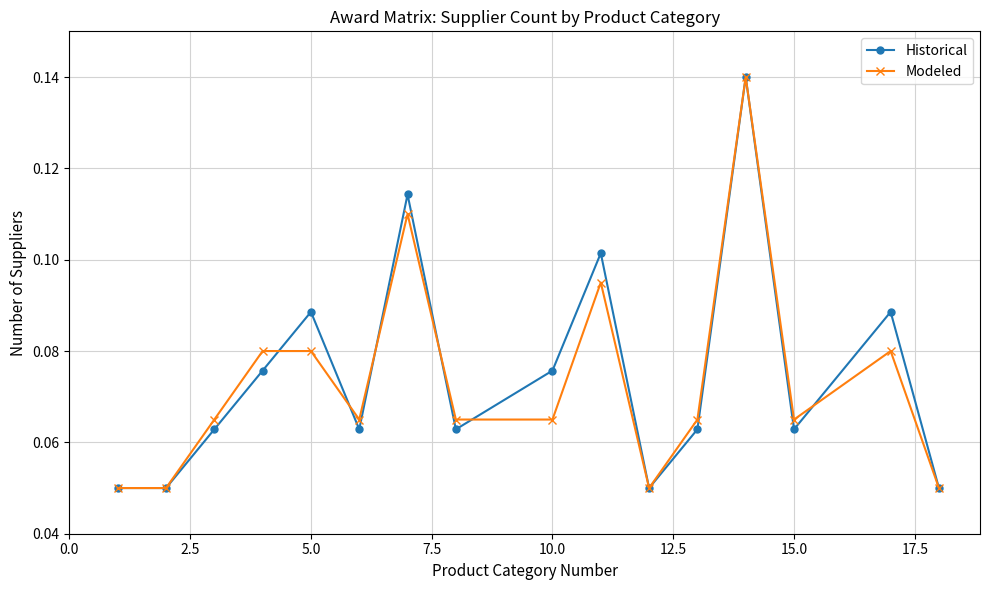

Count the Historical values in the range 0 to 1.

16